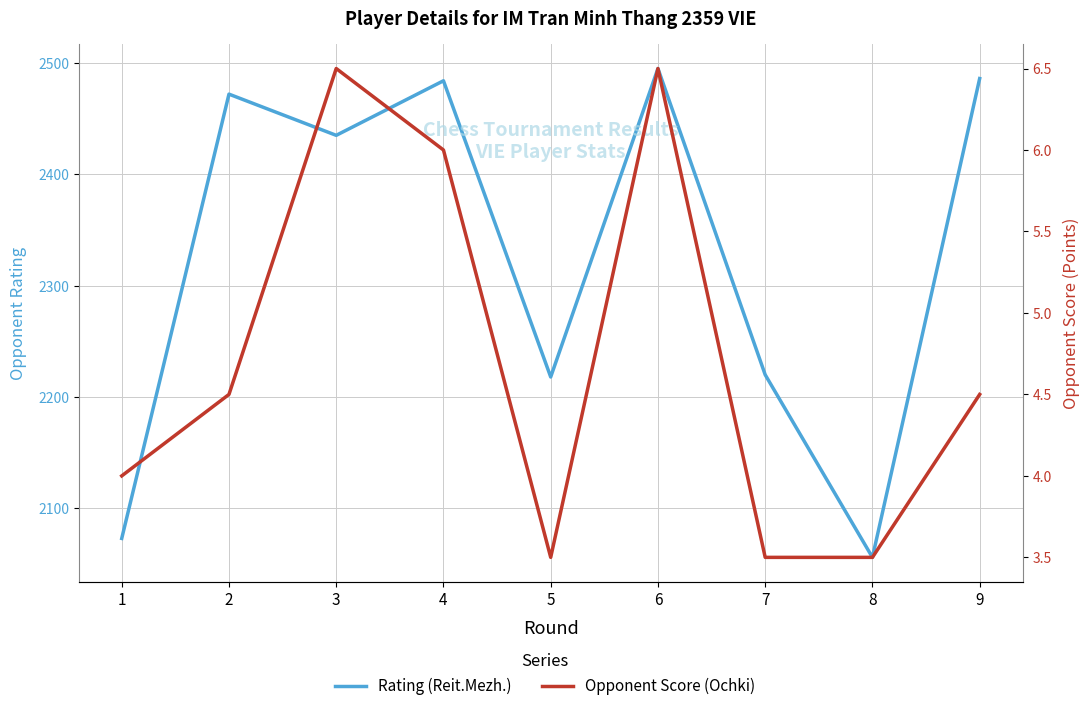

Reading left to right, list all the values displayed in this chart.

Rating (Reit.Mezh.): 1=2073.0	2=2472.0	3=2435.0	4=2484.0	5=2218.0	6=2495.0	7=2220.0	8=2056.0	9=2486.0
Opponent Score (Ochki): 1=4.0	2=4.5	3=6.5	4=6.0	5=3.5	6=6.5	7=3.5	8=3.5	9=4.5